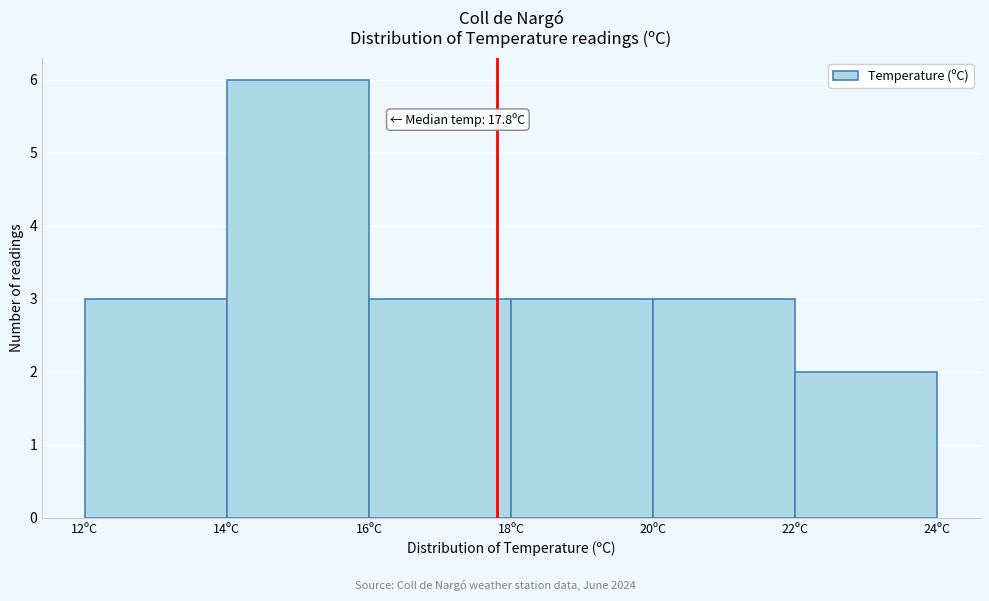

Over which range of the x-axis is the bar tallest?

14 to 16